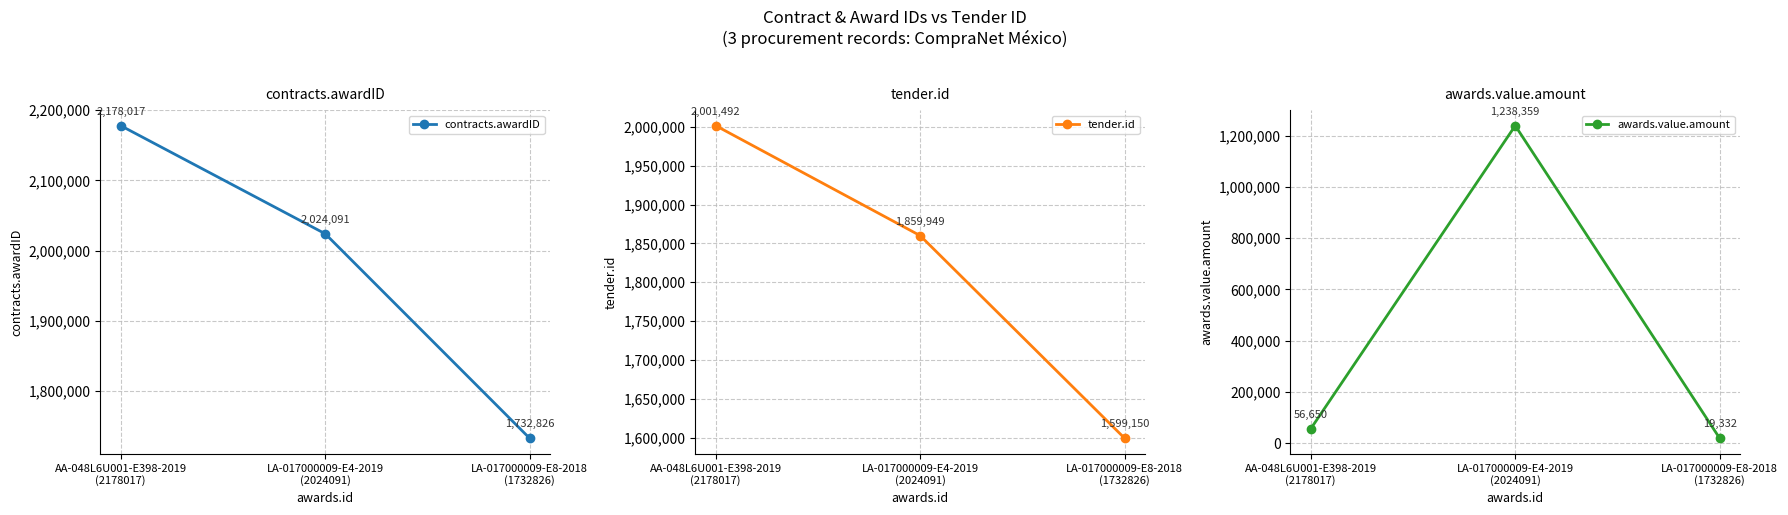

List the labels in order of awards.value.amount value, largest first.

LA-017000009-E4-2019
(2024091), AA-048L6U001-E398-2019
(2178017), LA-017000009-E8-2018
(1732826)